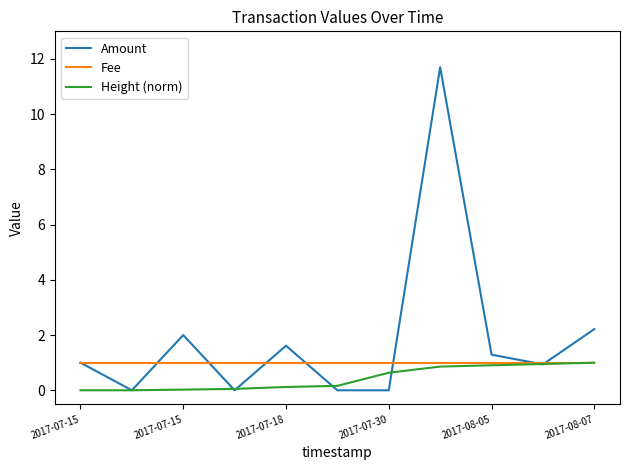

What is the maximum value for Height (norm)?

1.0